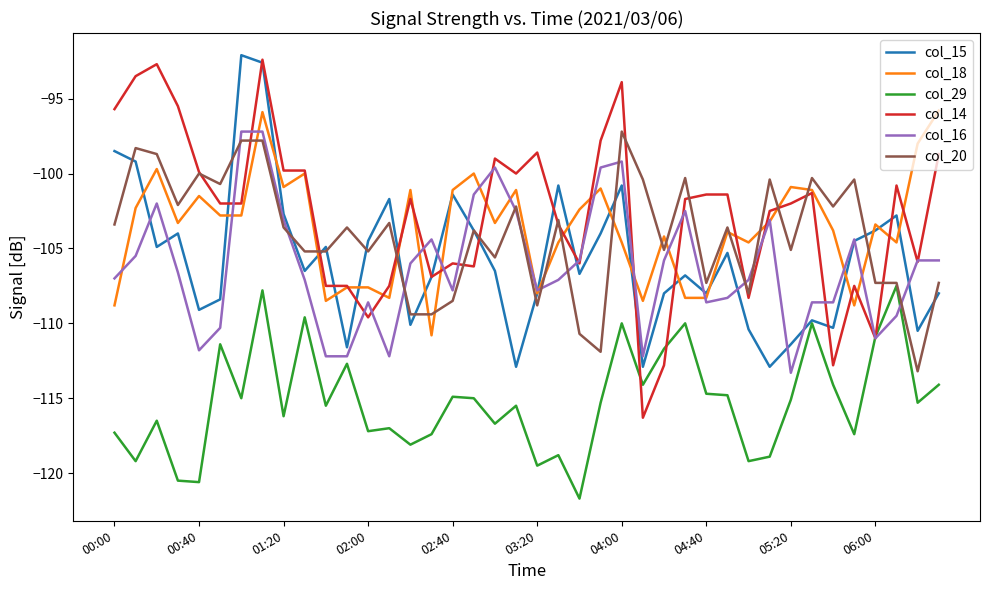

What is the sum of all col_20 values?

-4163.7